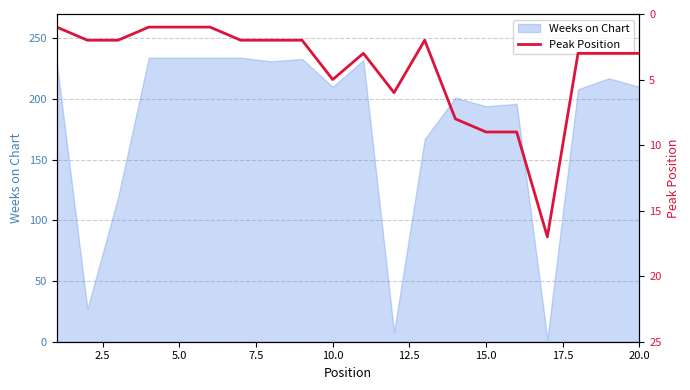

What is the sum of all values?

82